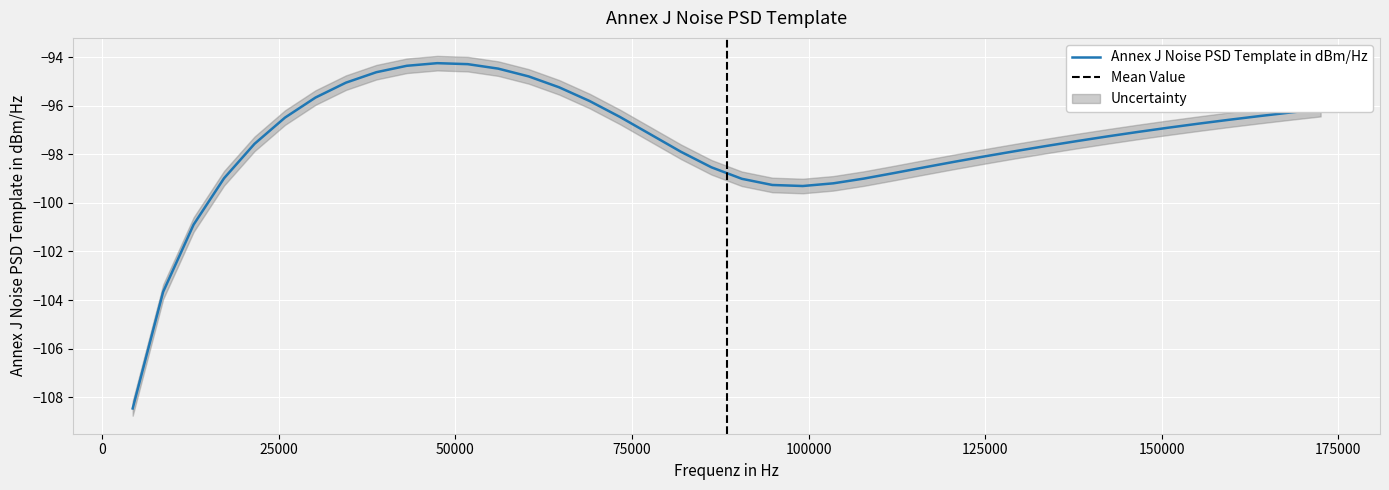

What is the average value?

-97.5